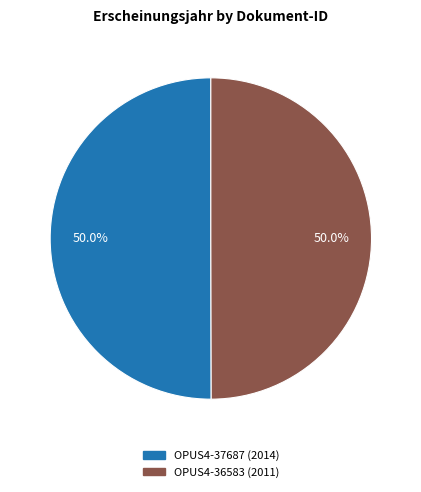

What percentage is the OPUS4-37687 slice, to the nearest percent?

50%